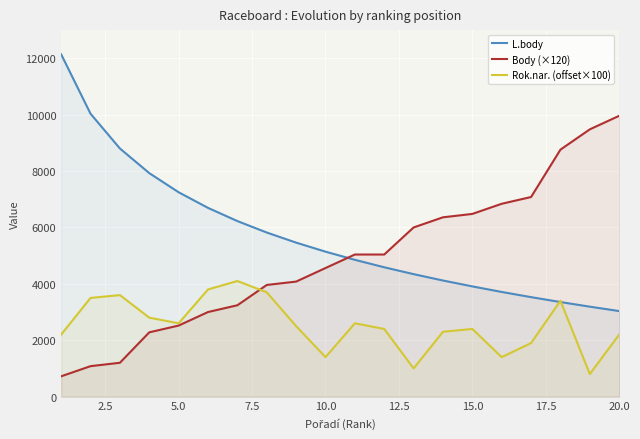

Which series has the largest total across all categories?

L.body